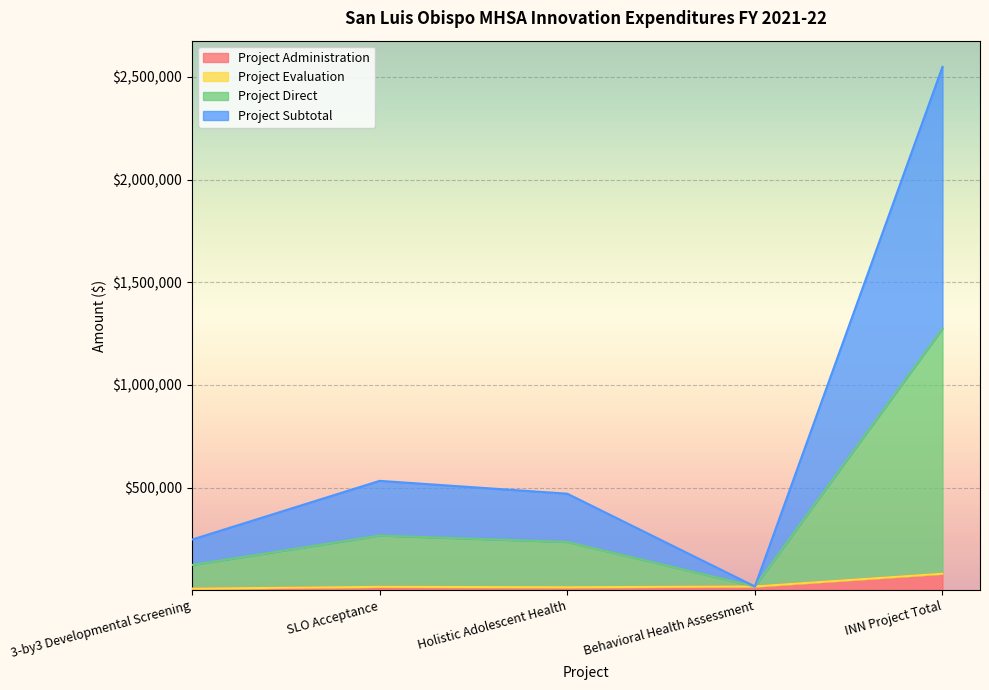

What is the total value across all series at Behavioral Health Assessment?

18616.5